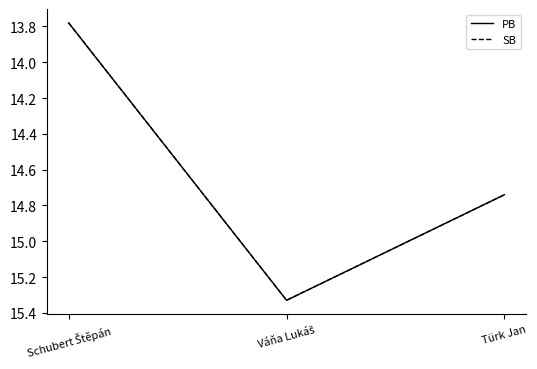

Does the chart display data point markers on the line(s)?

No